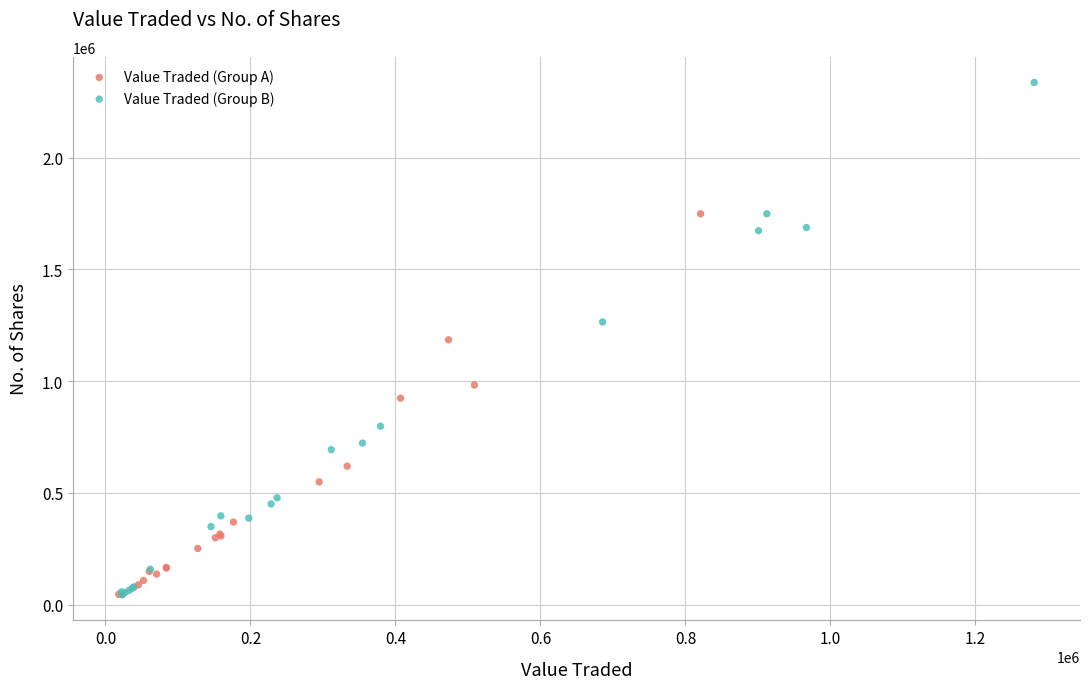

What are all the series names shown in the legend?

Value Traded (Group A), Value Traded (Group B)